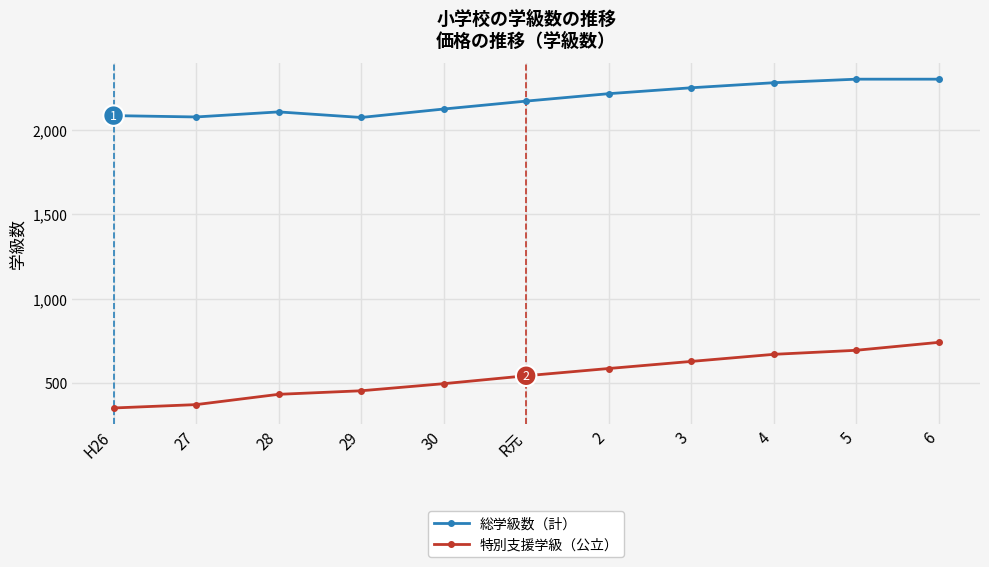

What is the minimum value shown in the chart?

352